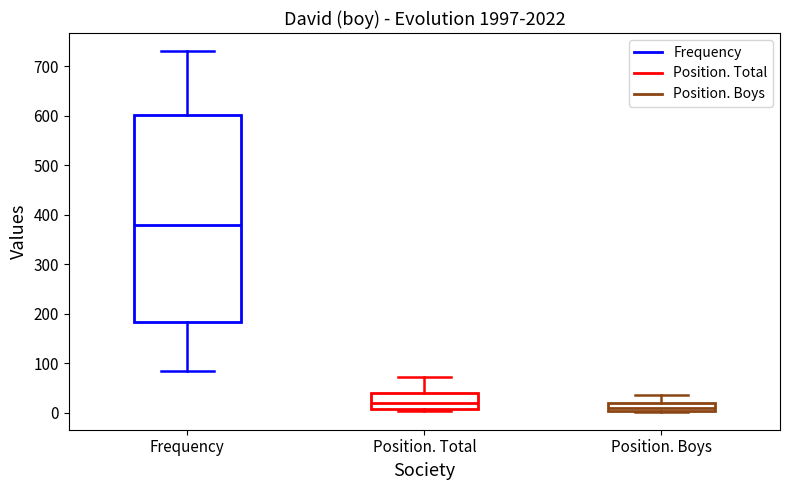

Reading left to right, read every box against the y-axis: the position of its median line, the range the box covers, and the ends of its whiskers. The values are not printed on the chart, so give them approximately, as read against the axis.

Frequency: median 380, box 180 to 600, whiskers 90 to 730
Position. Total: median 20, box 10 to 40, whiskers 0 to 70
Position. Boys: median 10, box 0 to 20, whiskers 0 to 40